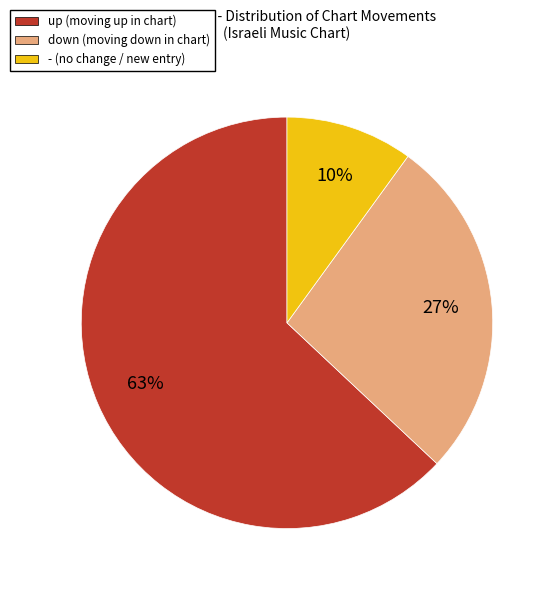

Which slice is the smallest?

-